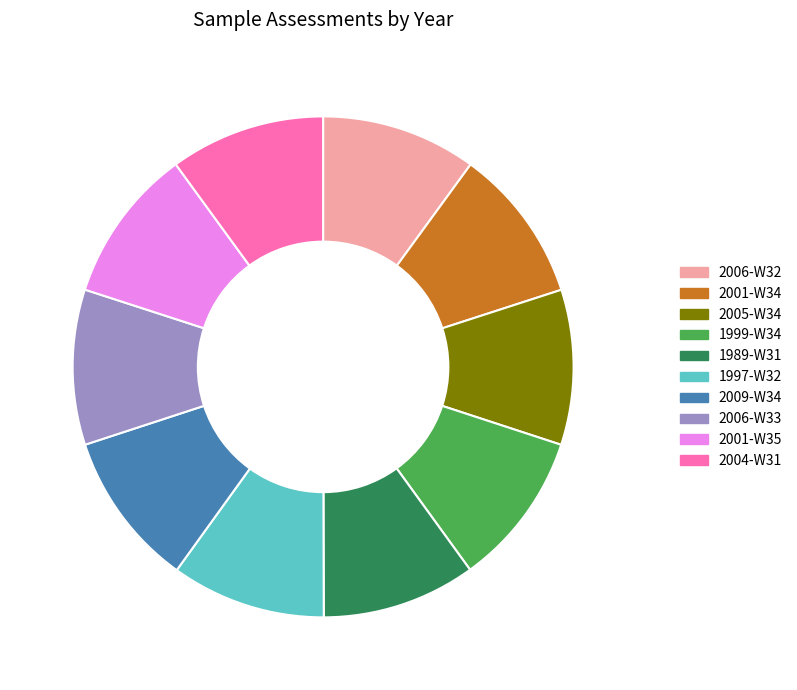

Is there any slice that represents more than half of the pie?

No